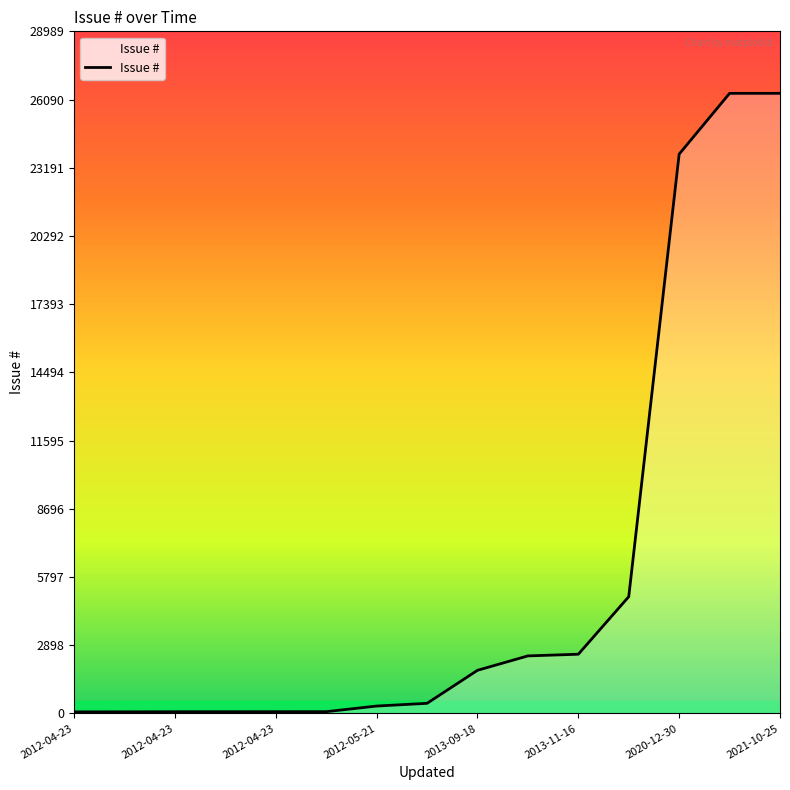

What is the difference between the maximum and minimum values?

26288